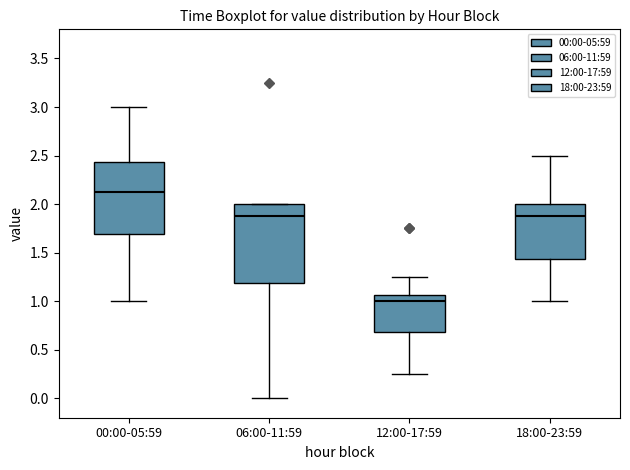

Which box is the tallest, from its lower edge to its upper edge?

06:00-11:59